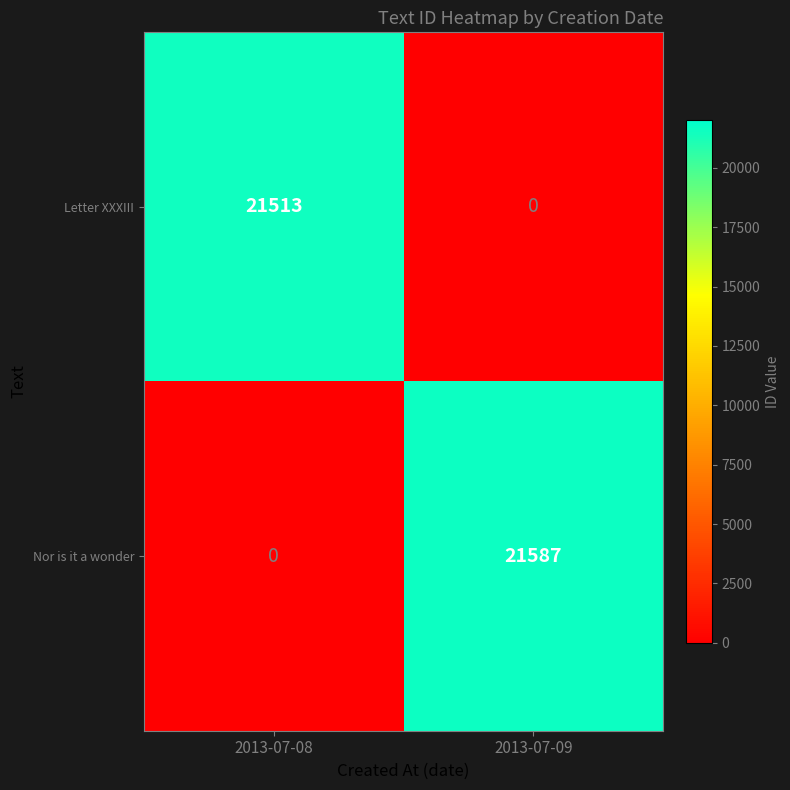

Reading right to left, extract all data points from this chart.

Letter XXXIII: 2013-07-09=0	2013-07-08=21513
Nor is it a wonder: 2013-07-09=21587	2013-07-08=0